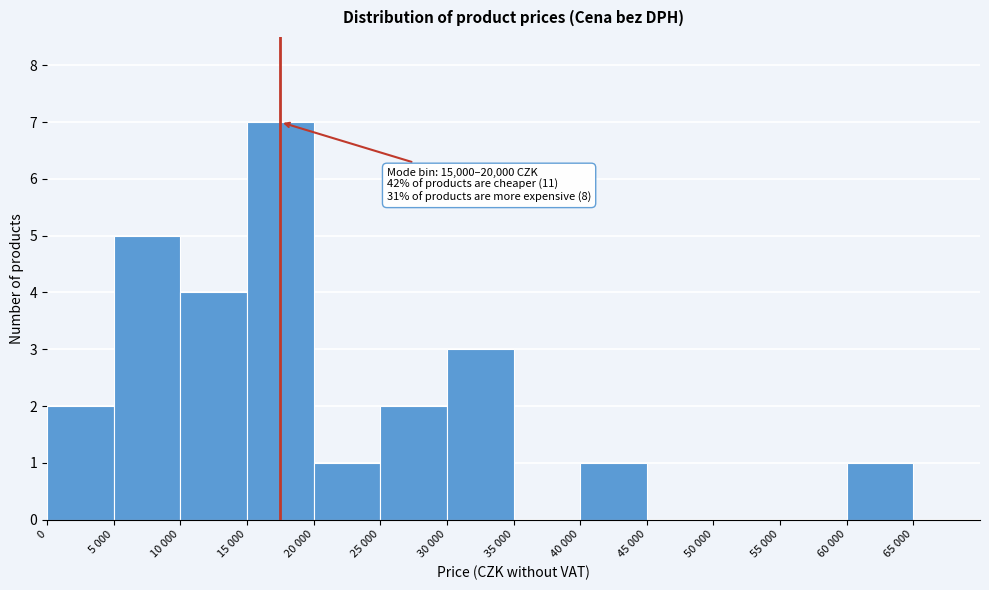

Reading right to left, extract all data points from this chart.

65 000=0	60 000=1	55 000=0	50 000=0	45 000=0	40 000=1	35 000=0	30 000=3	25 000=2	20 000=1	15 000=7	10 000=4	5 000=5	0=2